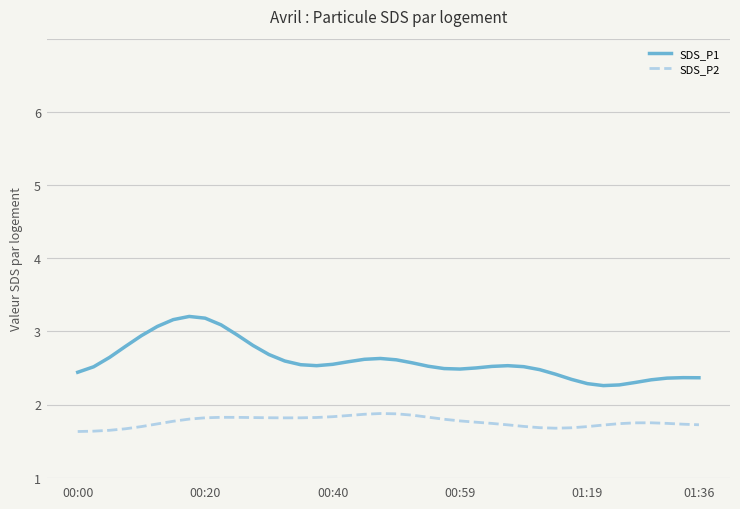

Does the chart display data point markers on the line(s)?

No